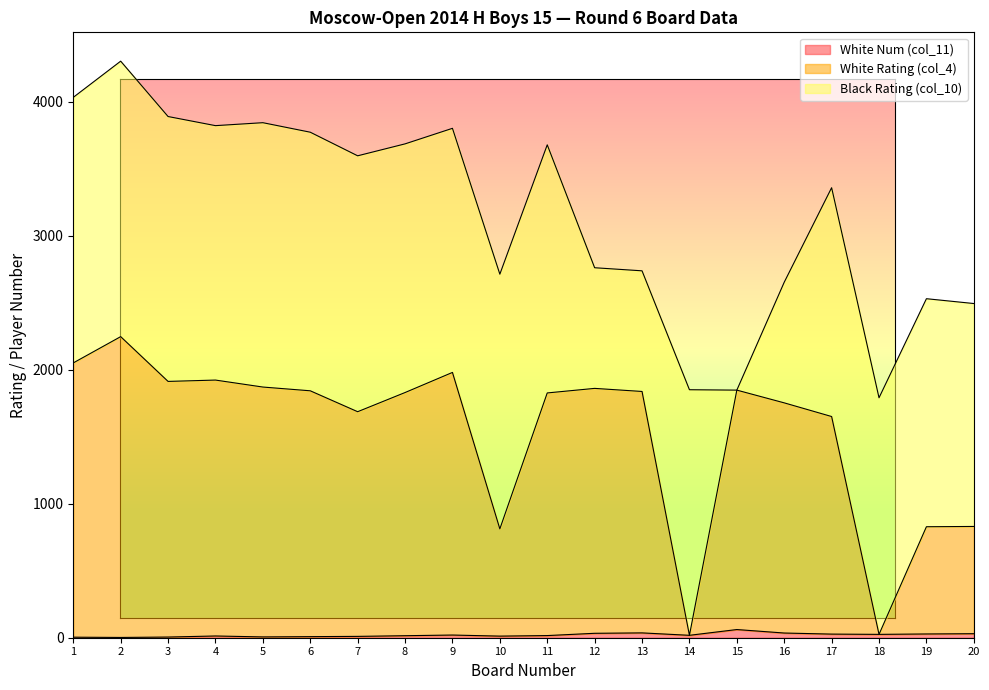

Does the chart have visible grid lines?

No